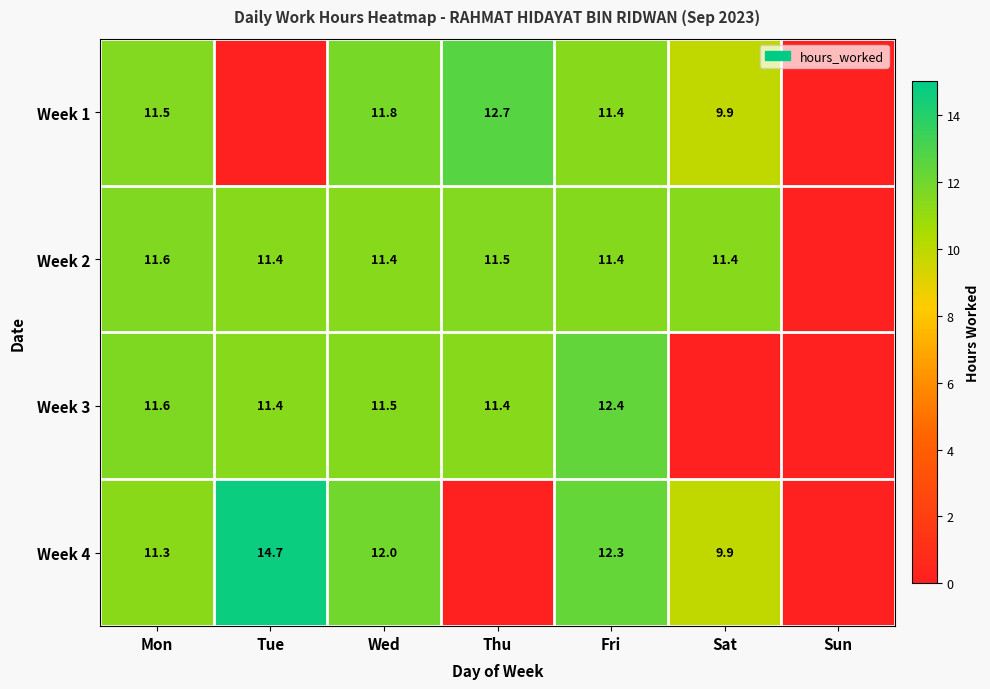

What is the spread (max minus min) of values at Wed?

0.6